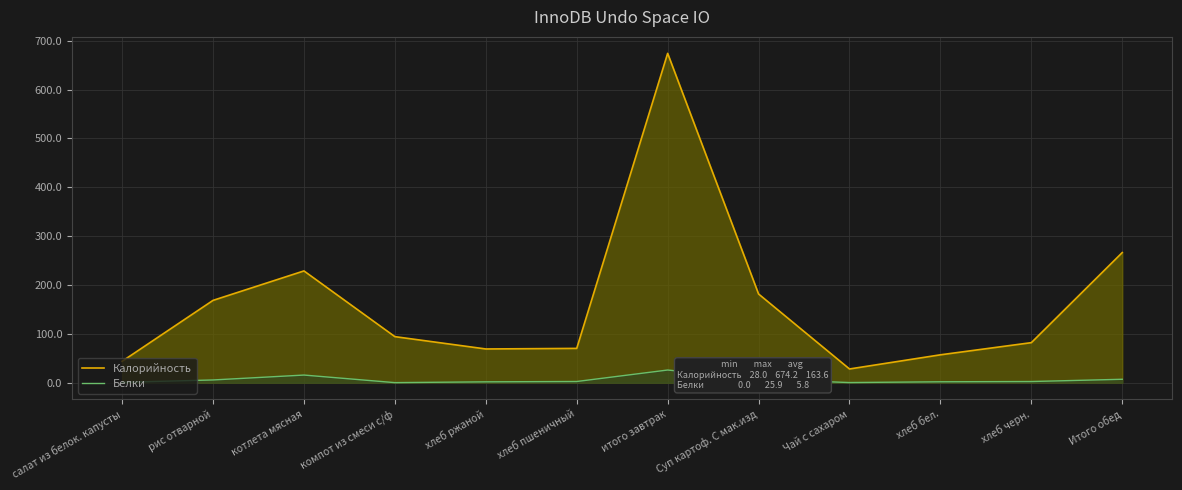

True or false: Калорийность and Белки cross at least once.

False